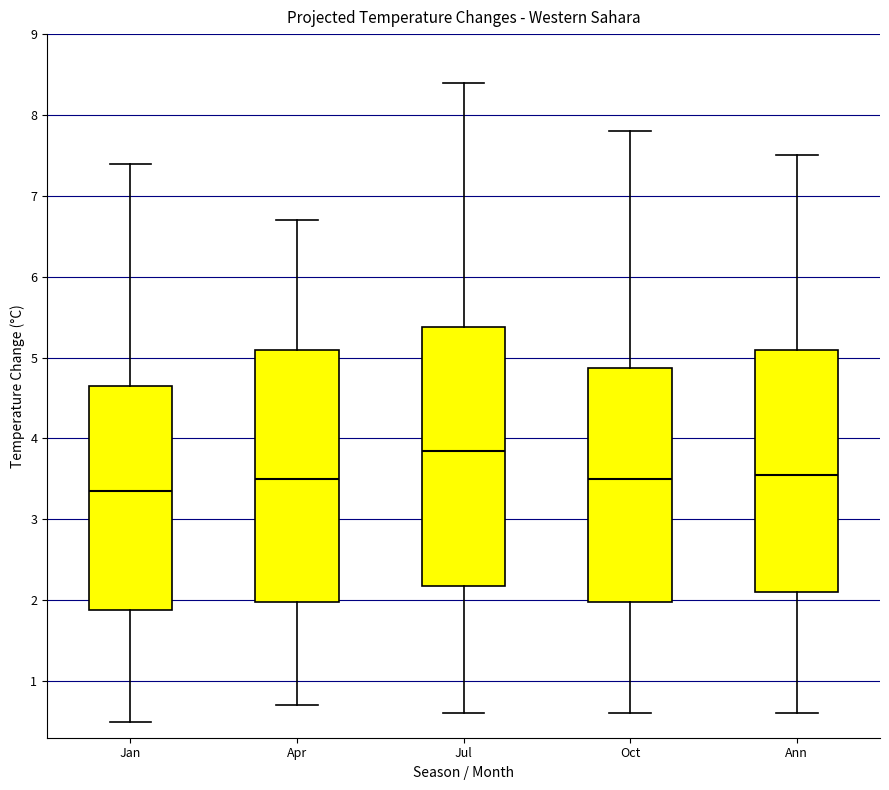

Reading left to right, transcribe this box plot: for each box, give where its median line is, the range the box spans, and where its two whiskers end, as read against the y-axis. The values are not printed on the chart, so give them approximately, as read against the axis.

Jan: median 3.4, box 1.9 to 4.7, whiskers 0.5 to 7.4
Apr: median 3.5, box 2.0 to 5.1, whiskers 0.7 to 6.7
Jul: median 3.9, box 2.2 to 5.4, whiskers 0.6 to 8.4
Oct: median 3.5, box 2.0 to 4.9, whiskers 0.6 to 7.8
Ann: median 3.6, box 2.1 to 5.1, whiskers 0.6 to 7.5